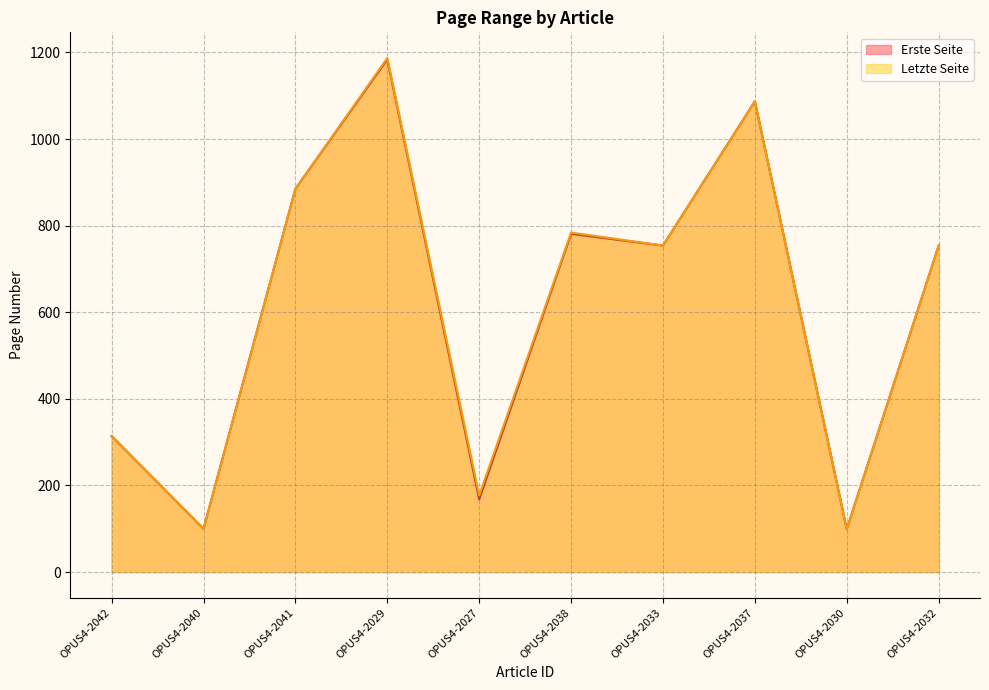

What position from the right is OPUS4-2041?

8